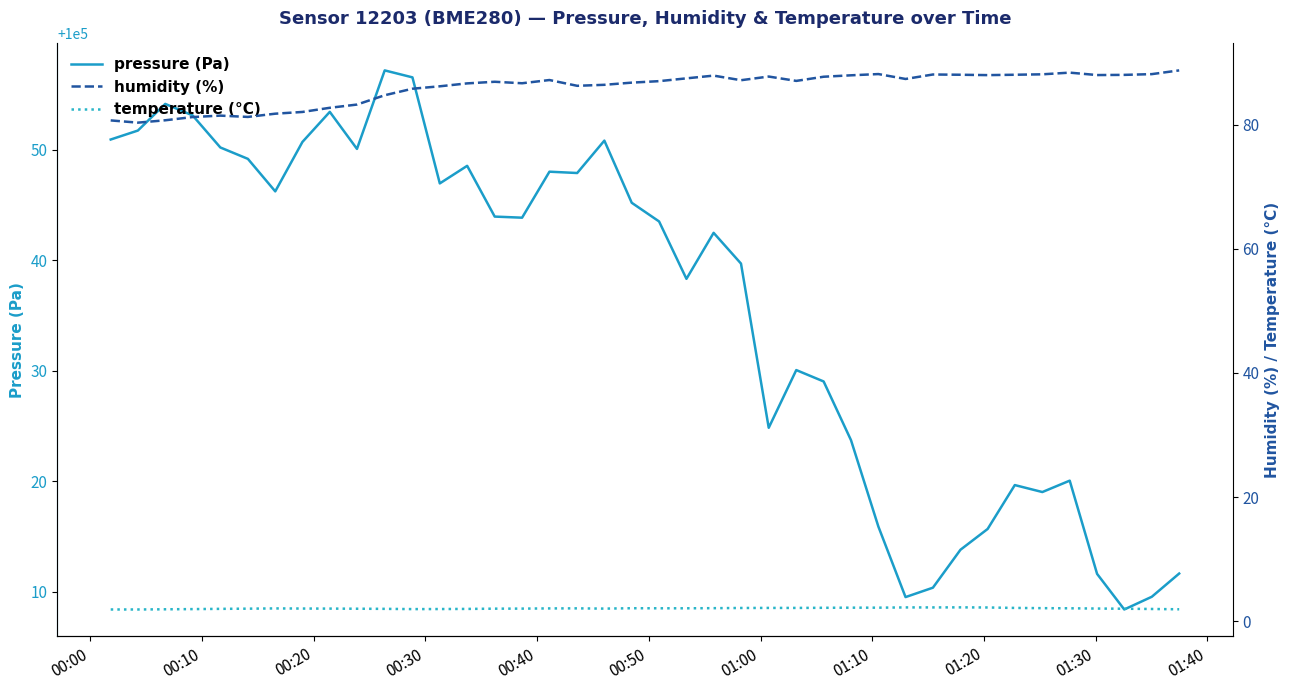

What is the average value of the temperature (°C) series?

2.1